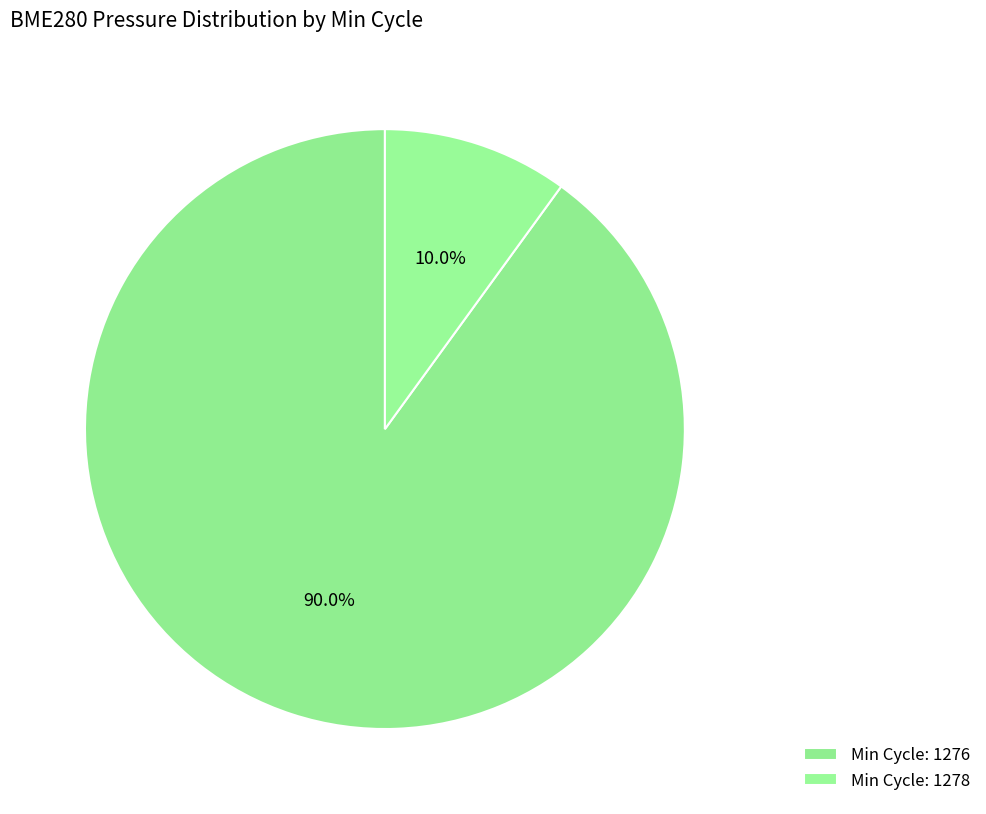

How many slices are in this pie chart?

2